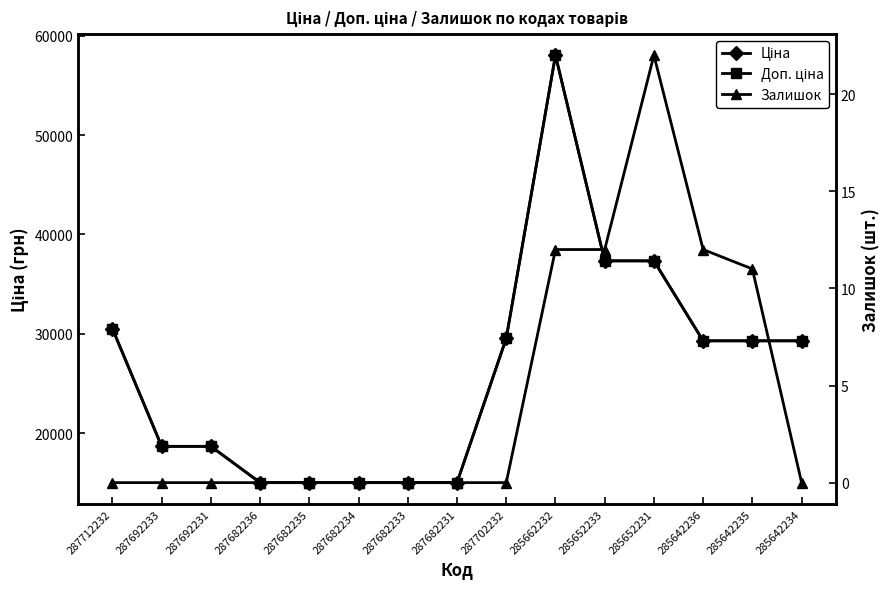

How many lines are shown in the chart?

3